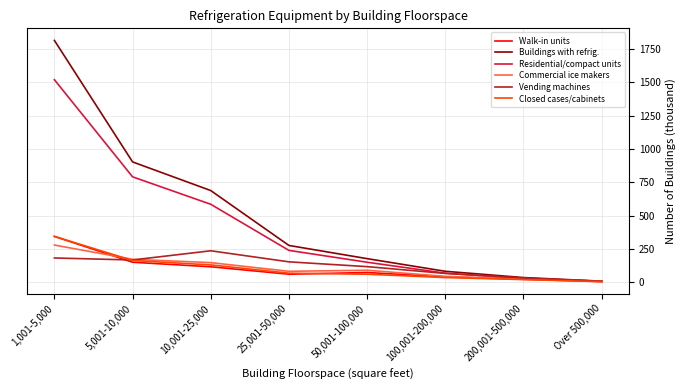

At which label is Residential/compact units closest to 763?

5,001-10,000